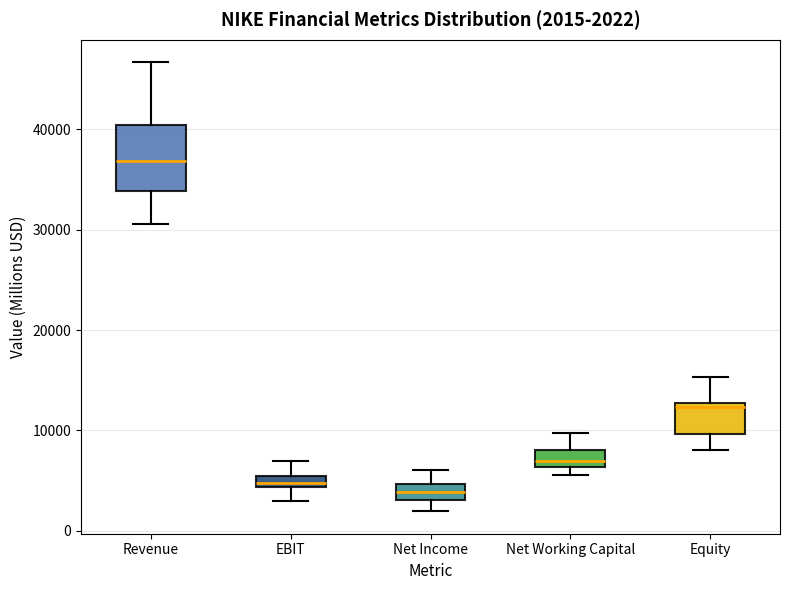

Which box has the highest median line?

Revenue